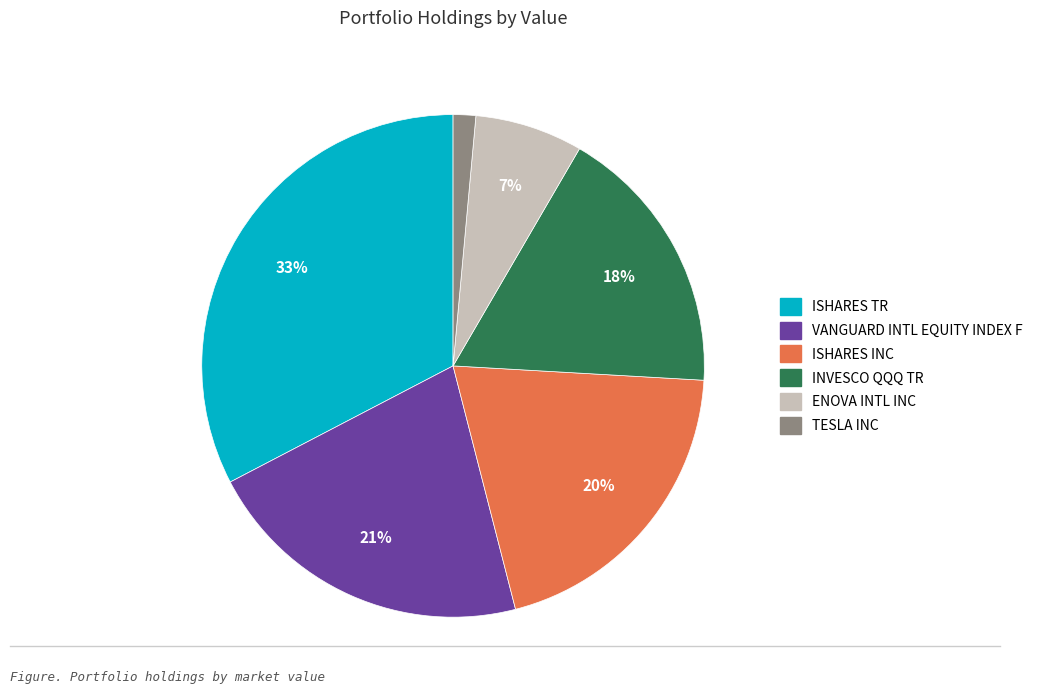

To the nearest percent, what is the combined percentage of INVESCO QQQ TR and ISHARES INC?

38%